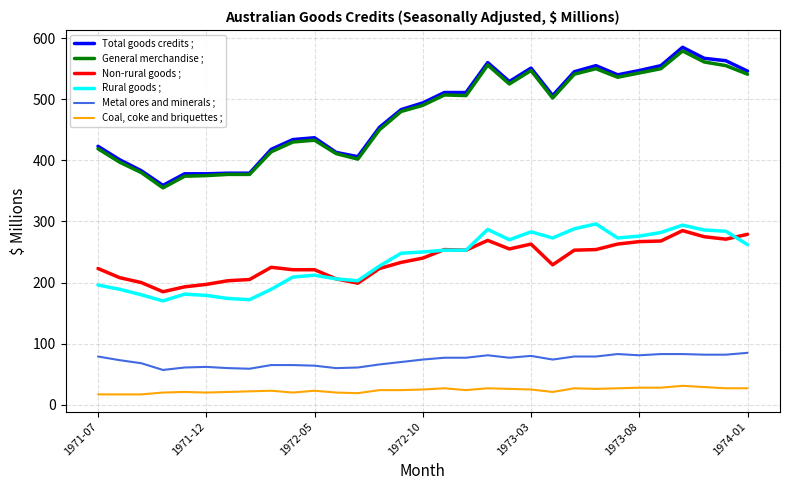

What is the highest value of the Non-rural goods ; series?

285